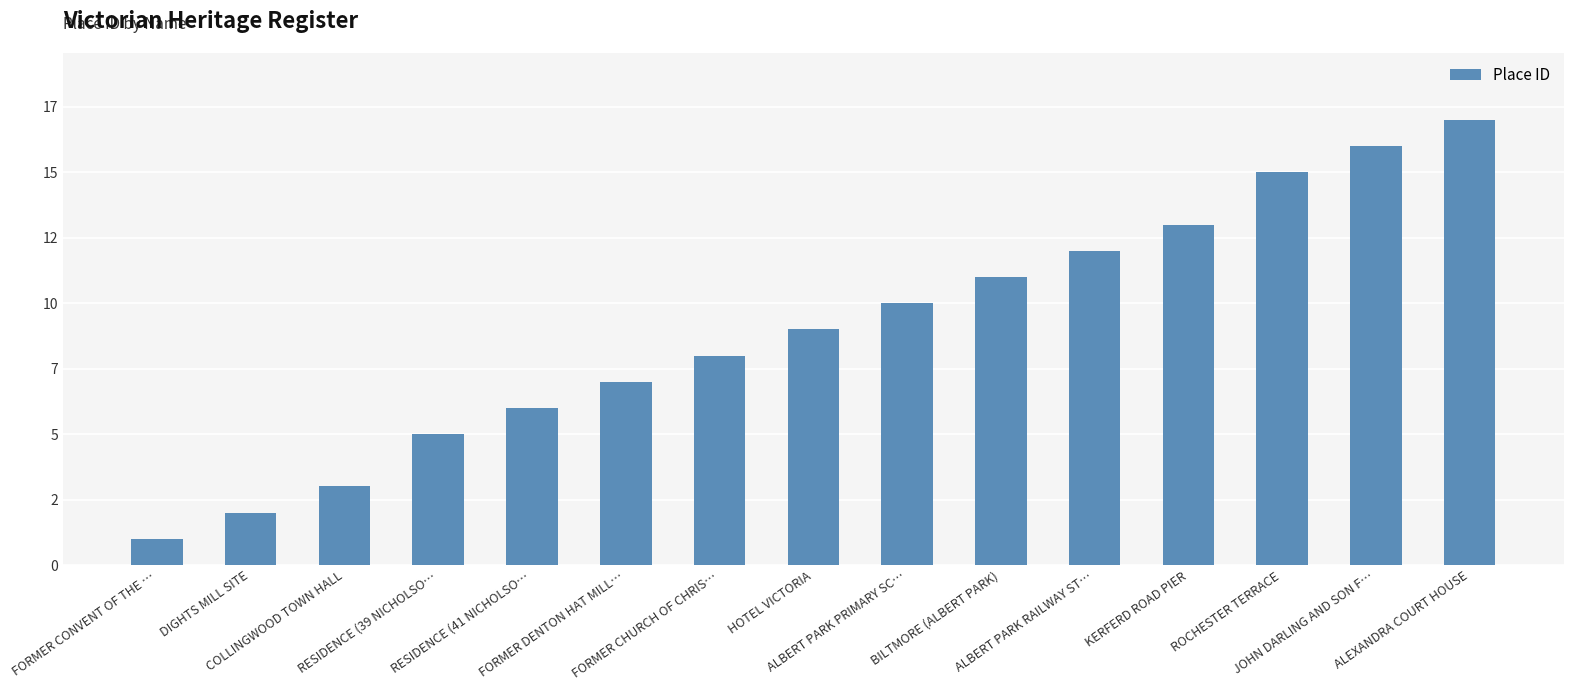

List the labels in order of value, smallest first.

FORMER CONVENT OF THE …, DIGHTS MILL SITE, COLLINGWOOD TOWN HALL, RESIDENCE (39 NICHOLSO…, RESIDENCE (41 NICHOLSO…, FORMER DENTON HAT MILL…, FORMER CHURCH OF CHRIS…, HOTEL VICTORIA, ALBERT PARK PRIMARY SC…, BILTMORE (ALBERT PARK), ALBERT PARK RAILWAY ST…, KERFERD ROAD PIER, ROCHESTER TERRACE, JOHN DARLING AND SON F…, ALEXANDRA COURT HOUSE